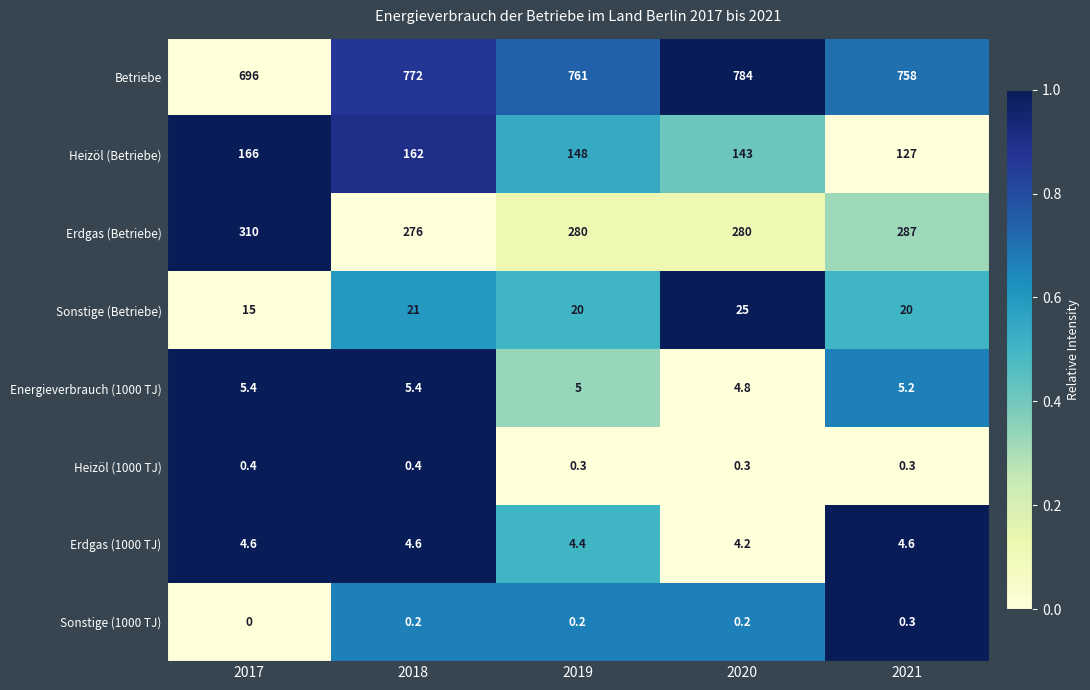

Which category has the highest value across all series?

2020